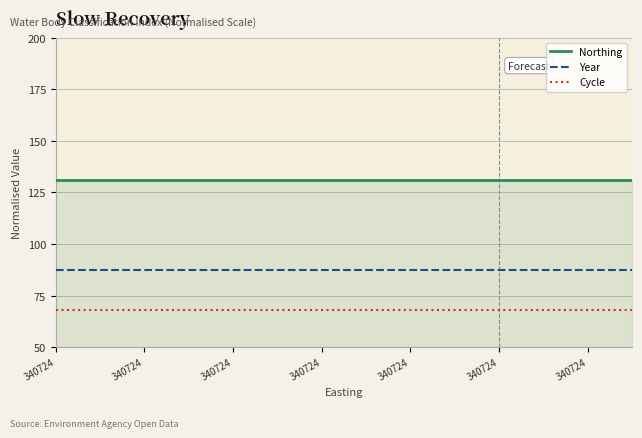

What is the minimum value for Cycle?

68.0